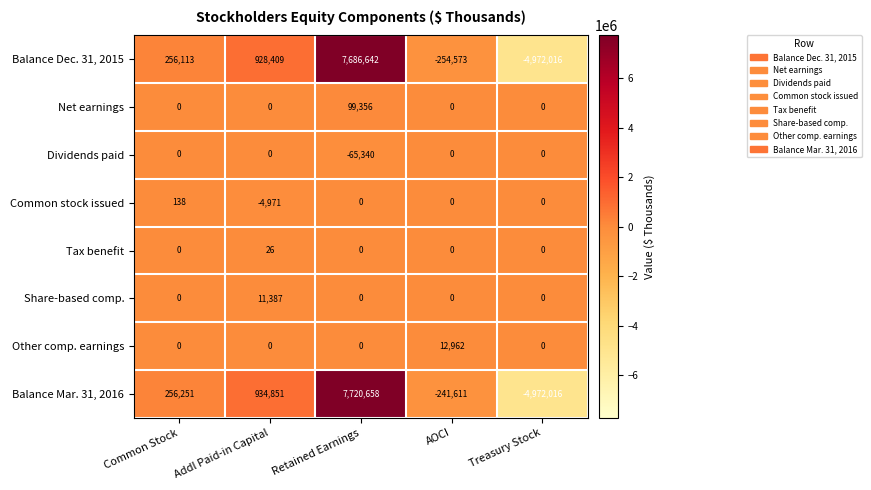

Which label corresponds to the smallest value in the chart?

Treasury Stock